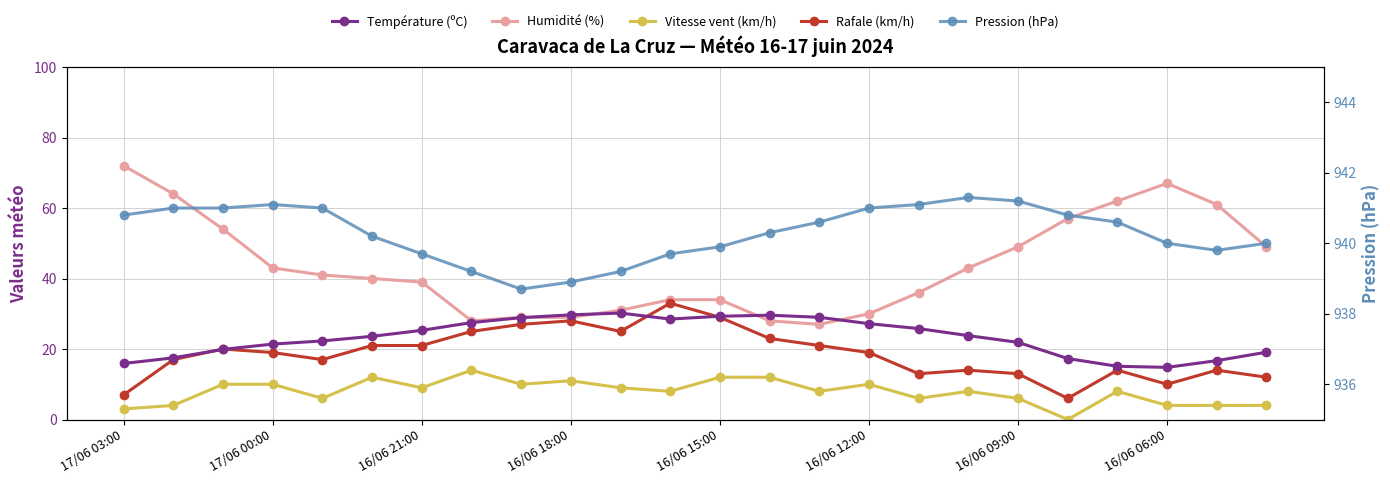

How many lines are shown in the chart?

5